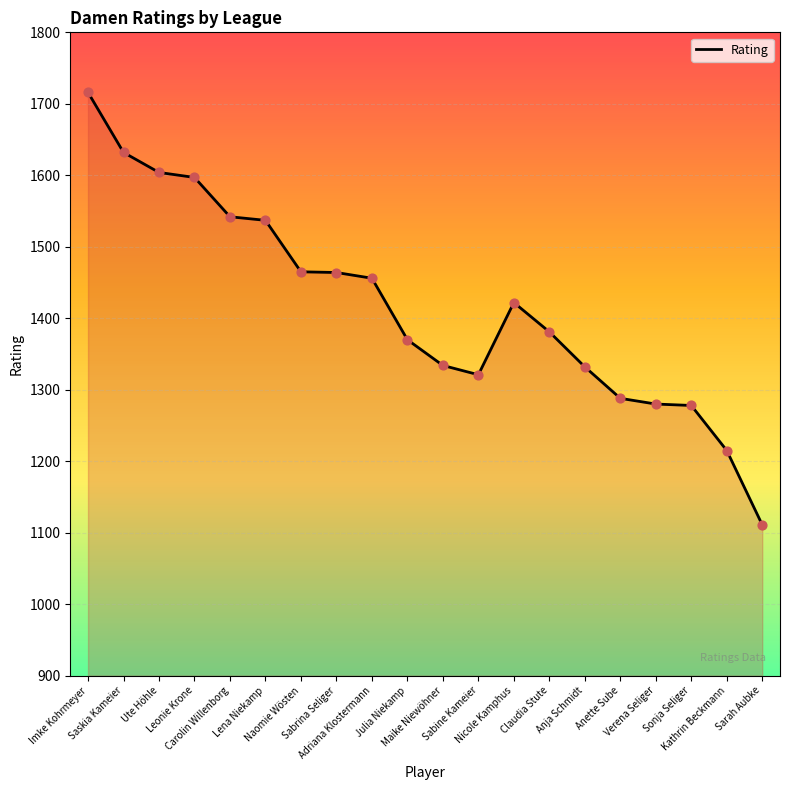

What is the change in value from Naomie Wösten to Claudia Stute?

-84